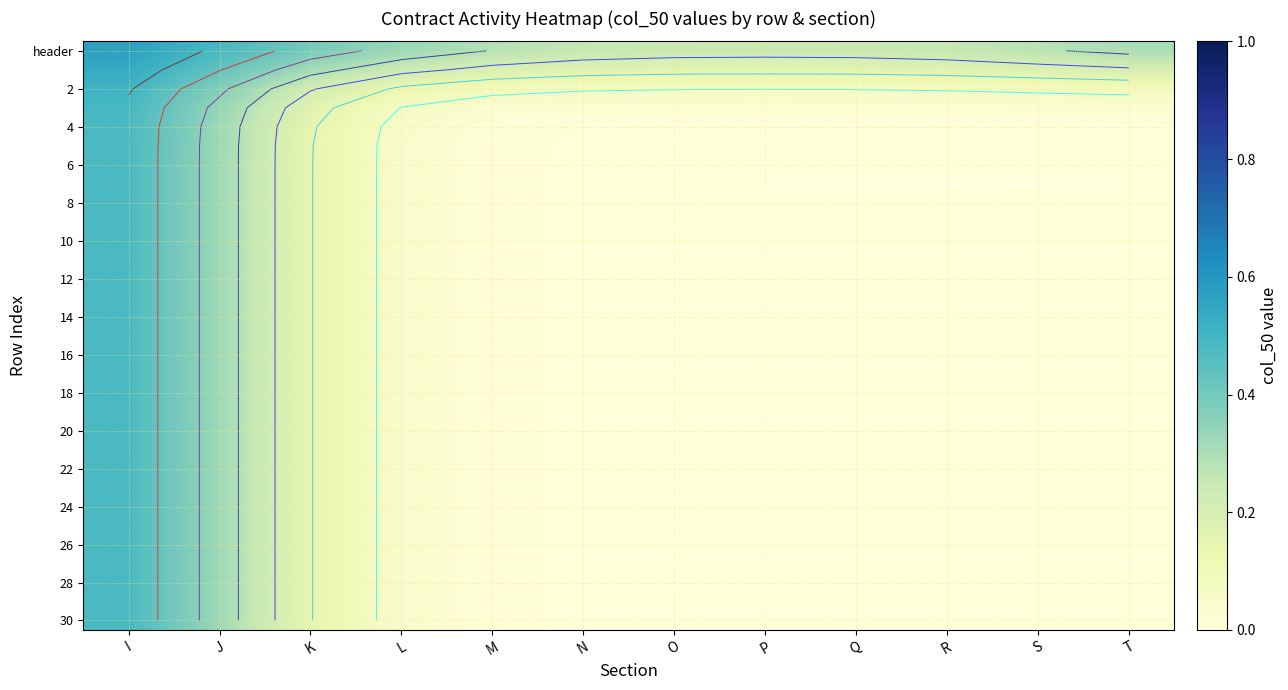

What is the difference between the highest and lowest values at K?

0.2